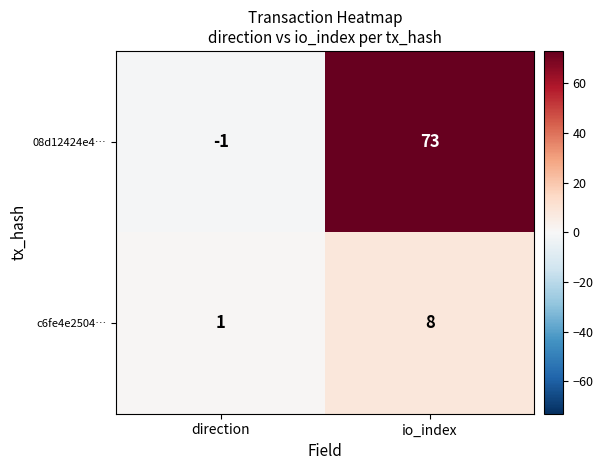

Where is c6fe4e2504… nearest to the value 4?

direction